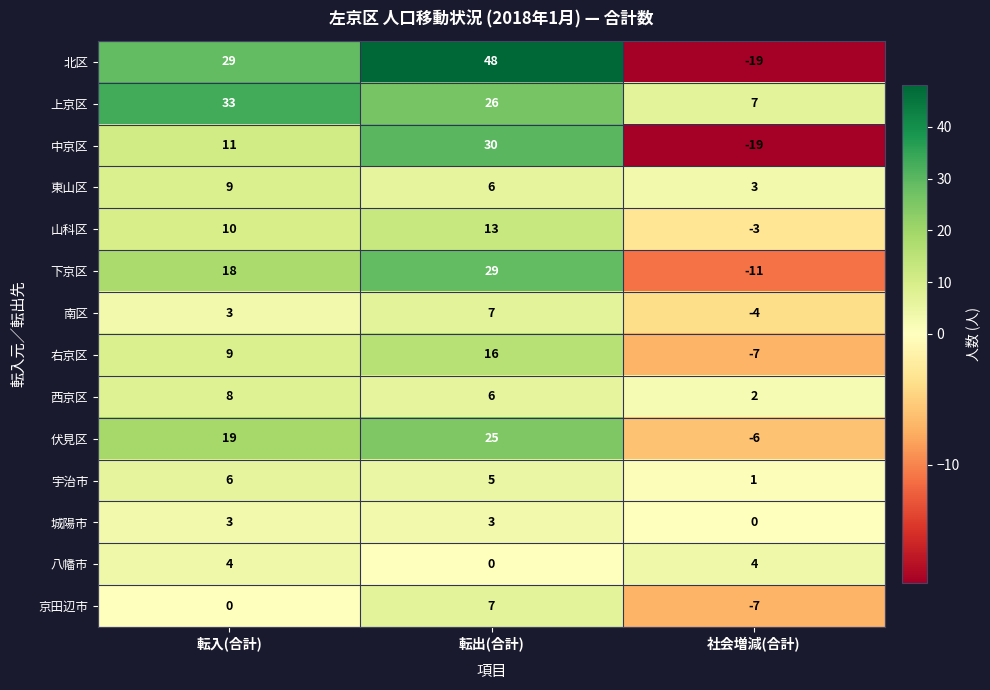

How many values in the 南区 series are below 3?

1